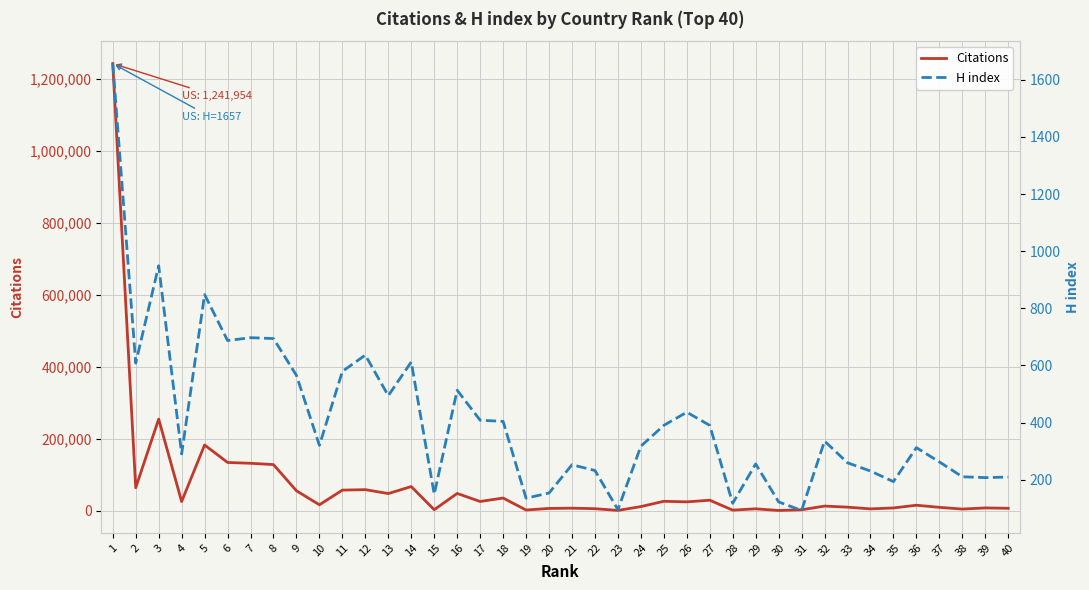

Between 34 and 7, which is larger?

7